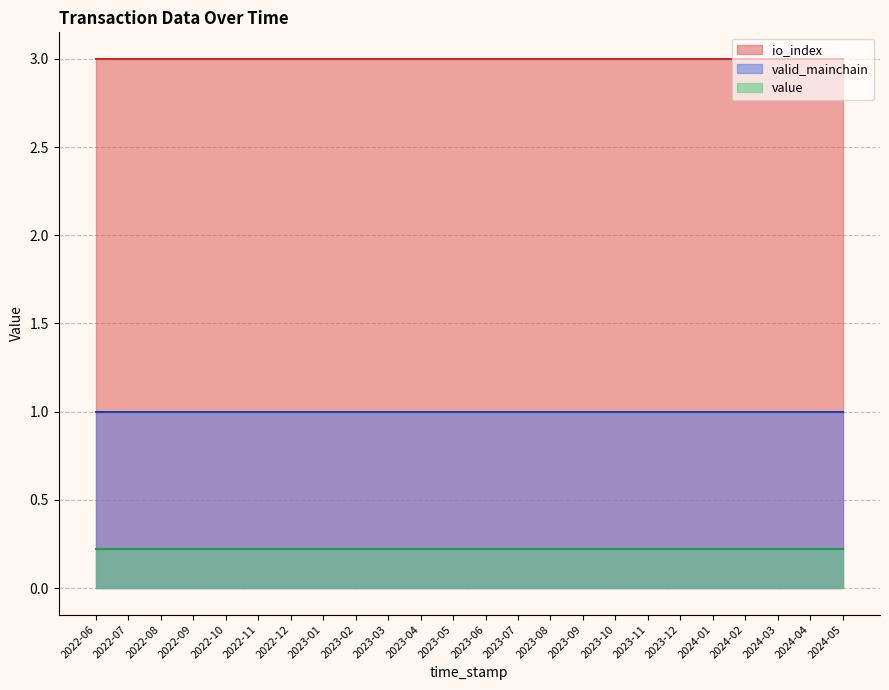

True or false: valid_mainchain and io_index cross at least once.

False